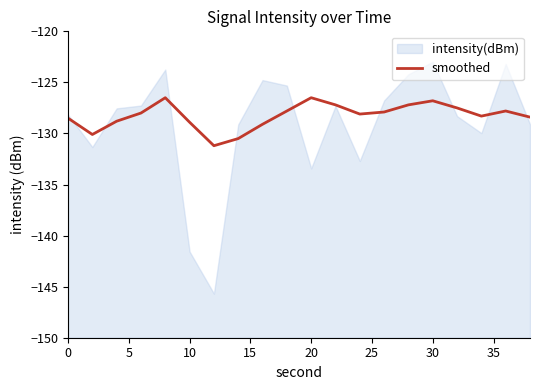

Is it true that the value at 30 is -27.1?

False